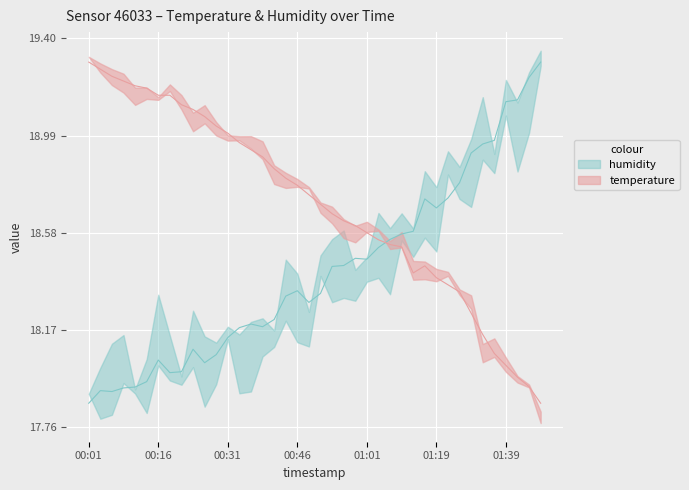

In humidity, how many points are higher than both neighbors (excluding endpoints)?

7